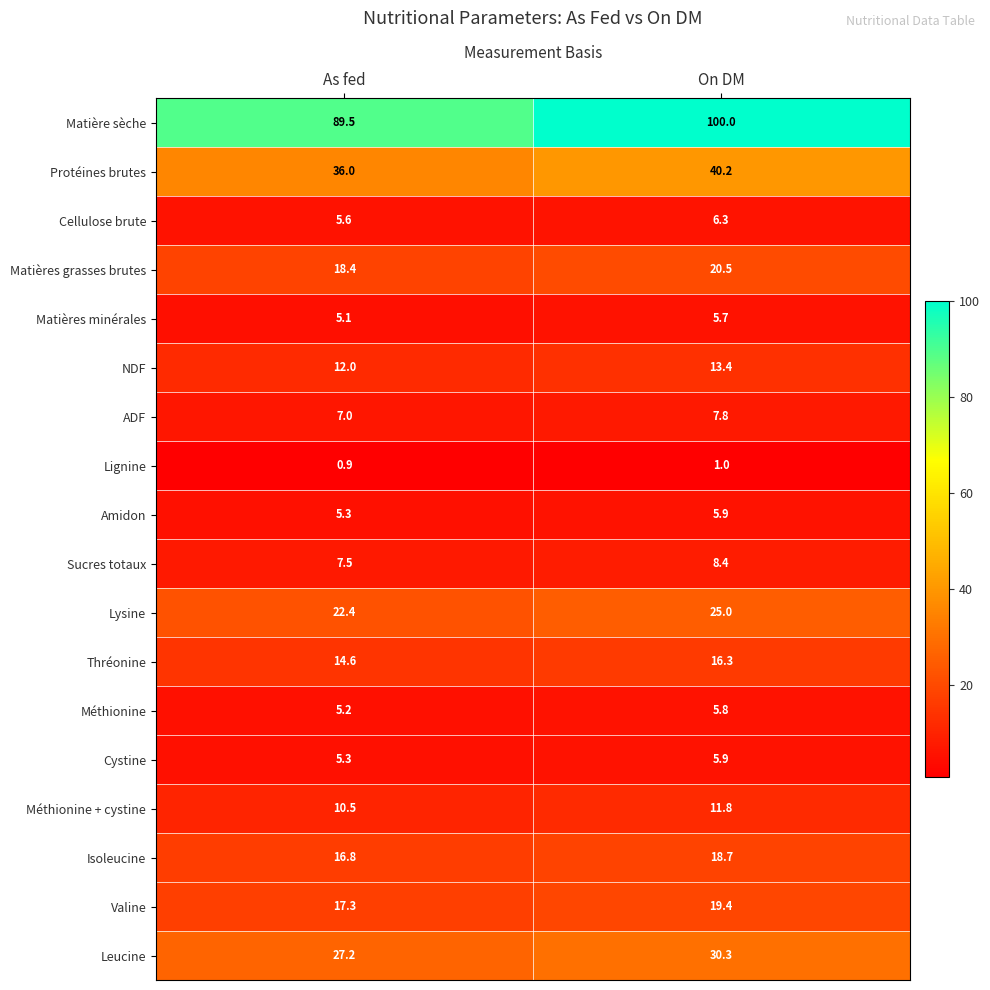

Which series has the largest range (max minus min)?

Matière sèche